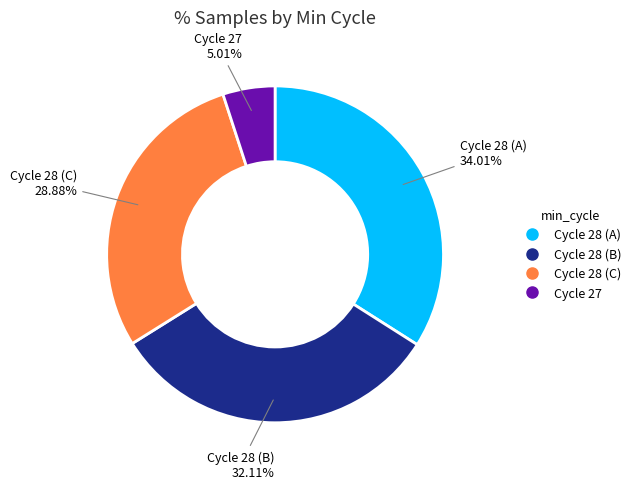

Is there a majority slice in this chart?

No